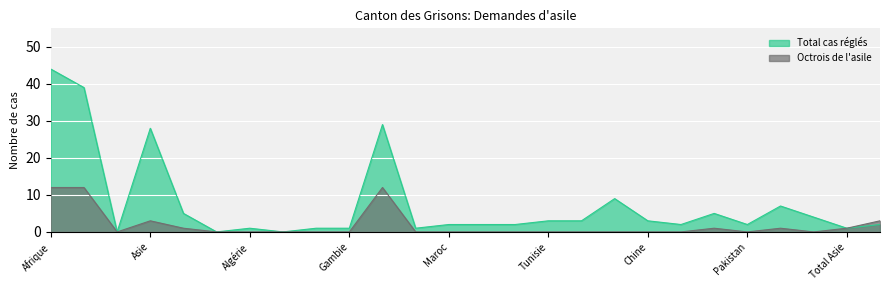

Rank the series by their maximum value, from lowest to highest.

Octrois de l'asile, Total cas réglés